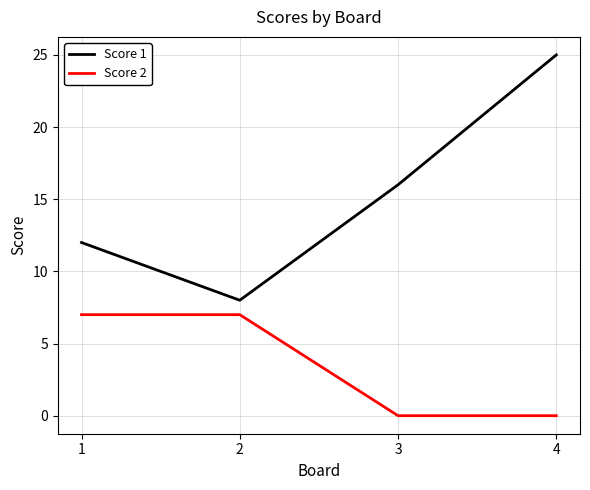

At 1, list the series in order from smallest to largest.

Score 2, Score 1